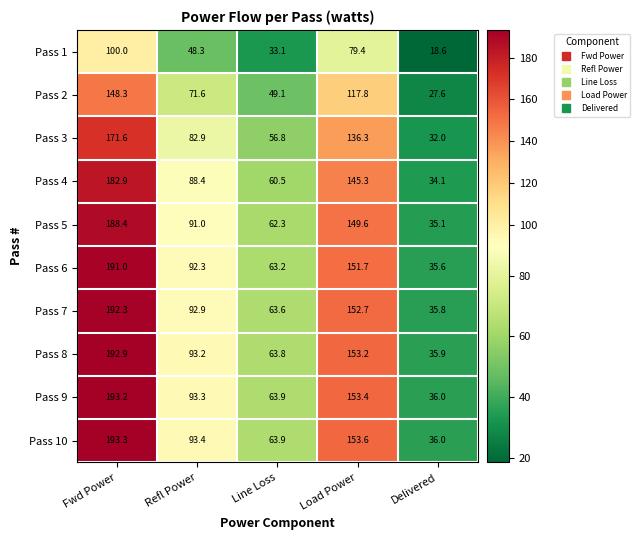

At which label is Pass 3 closest to 101?

Refl Power